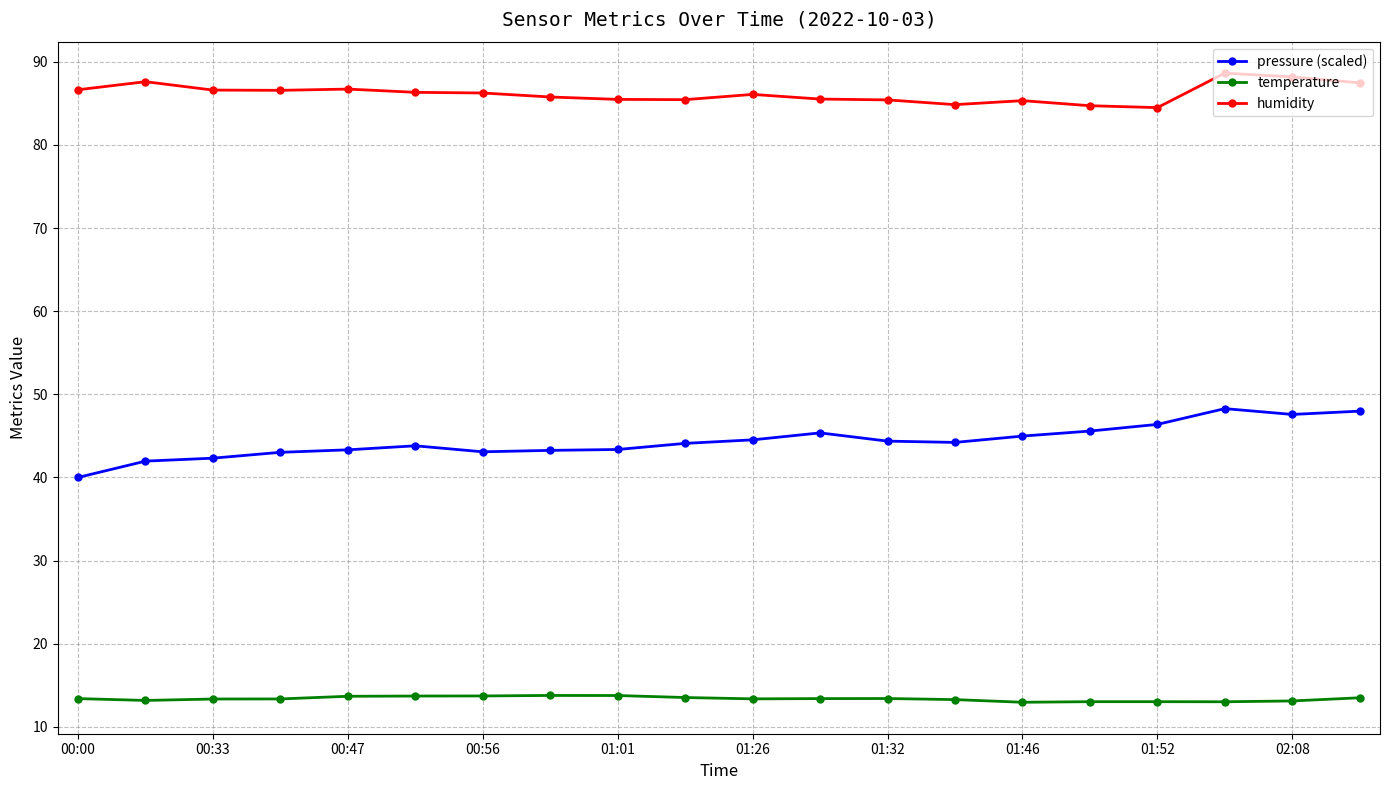

True or false: humidity has more than 2 points higher than both neighbors.

True